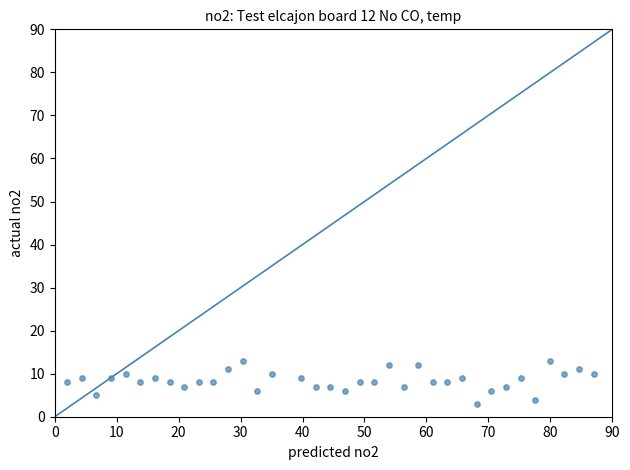

What is the range of Y values (max minus min)?

10